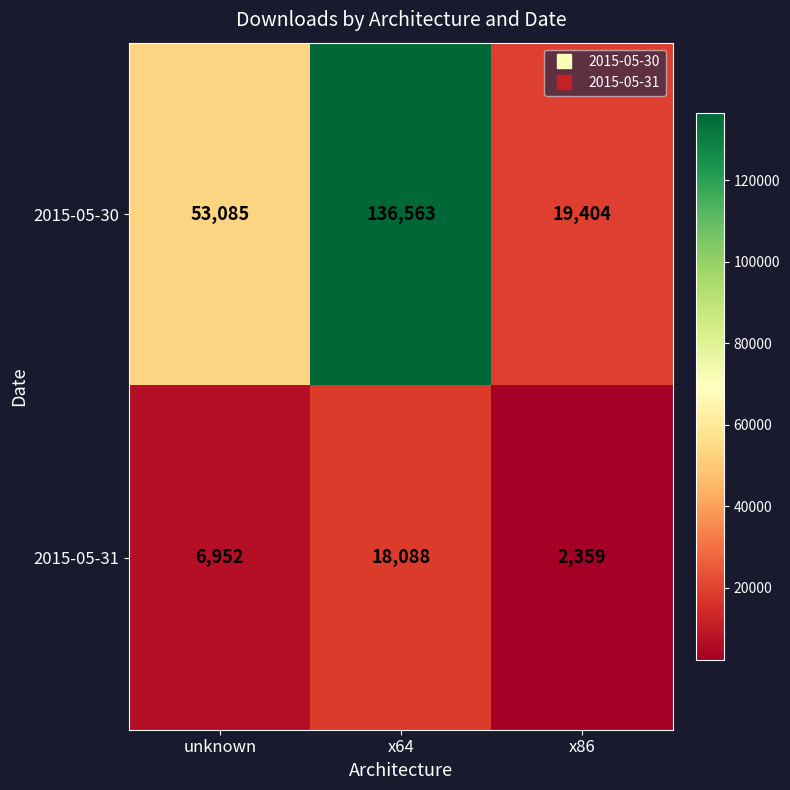

Which category has the lowest value across all series?

x86